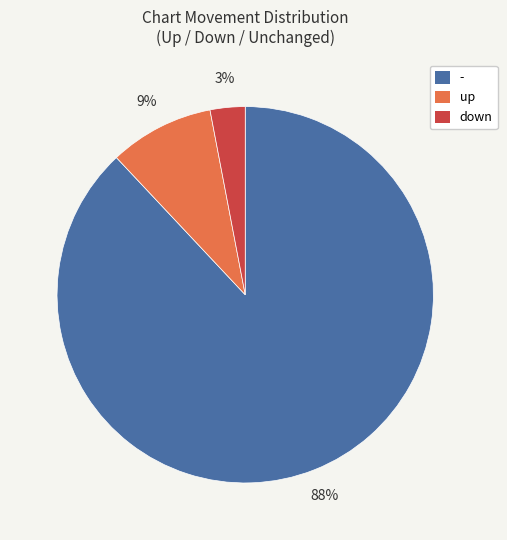

What is the largest slice in the pie chart?

-